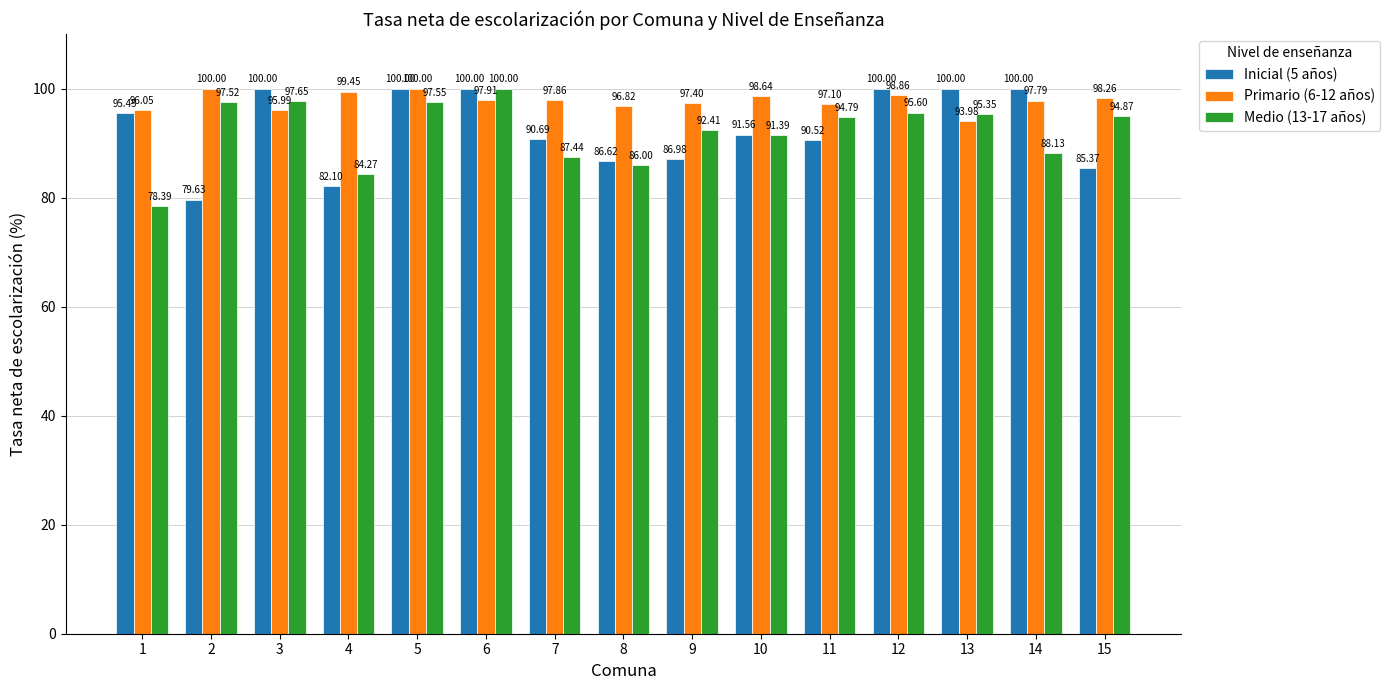

Which series has the largest total across all categories?

Primario (6-12 años)